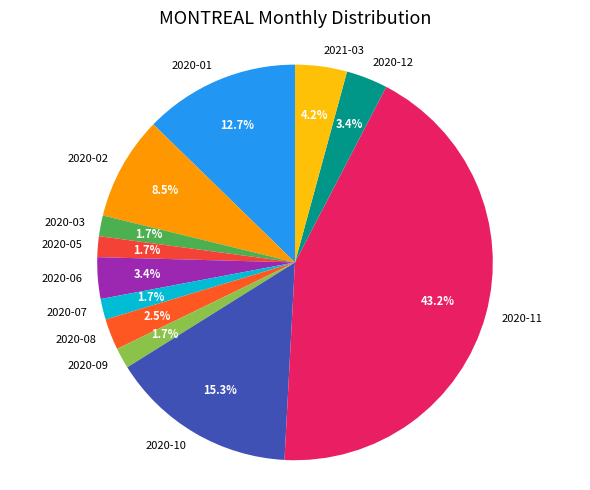

Is there any slice that represents more than half of the pie?

No